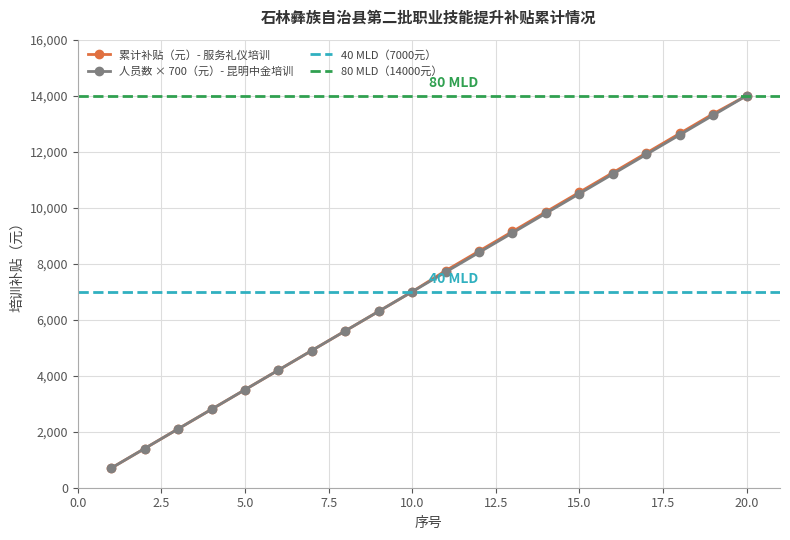

What is the sum of the values at 17 and 13?

21000